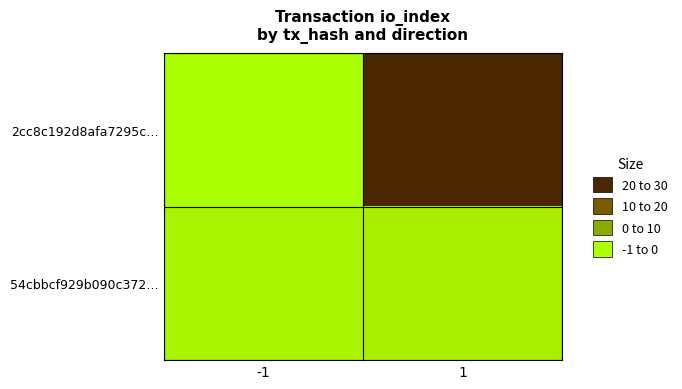

Which series has the widest spread of values?

2cc8c192d8afa7295c…